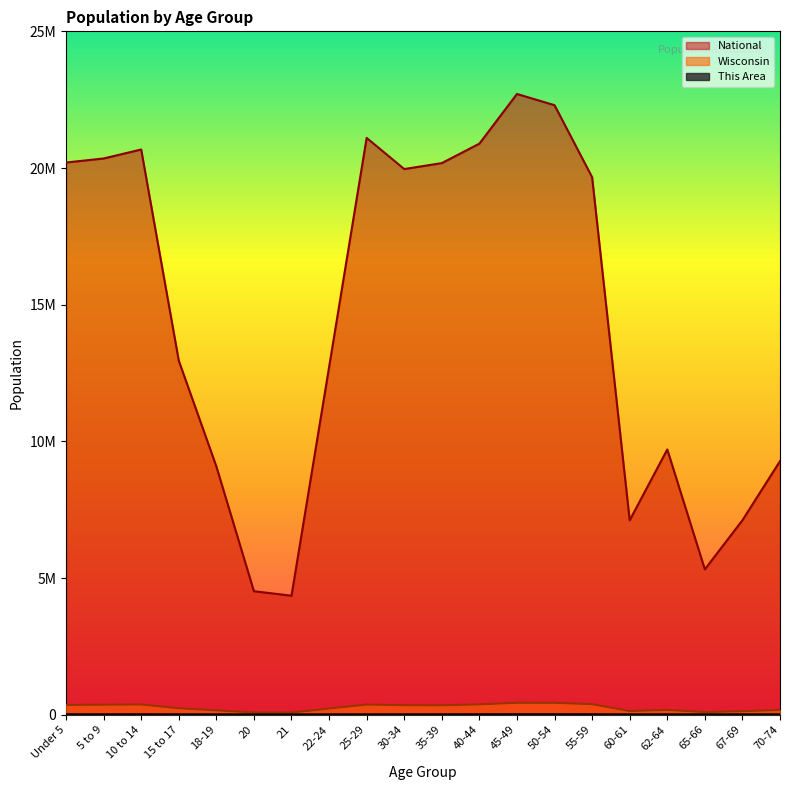

At which label does Wisconsin first exceed 345328?

Under 5